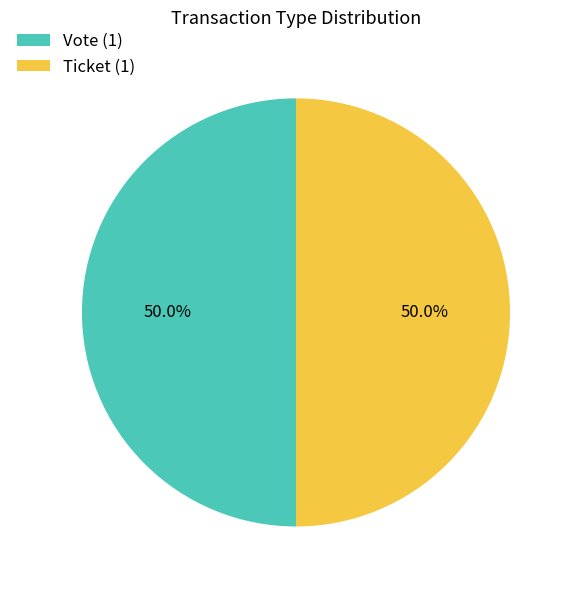

Is the sum of Vote (1) and Ticket (1) greater than half?

Yes